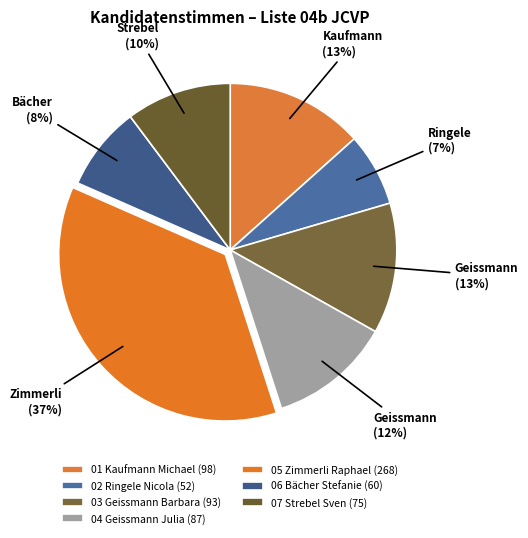

What is the largest slice in the pie chart?

05 Zimmerli Raphael